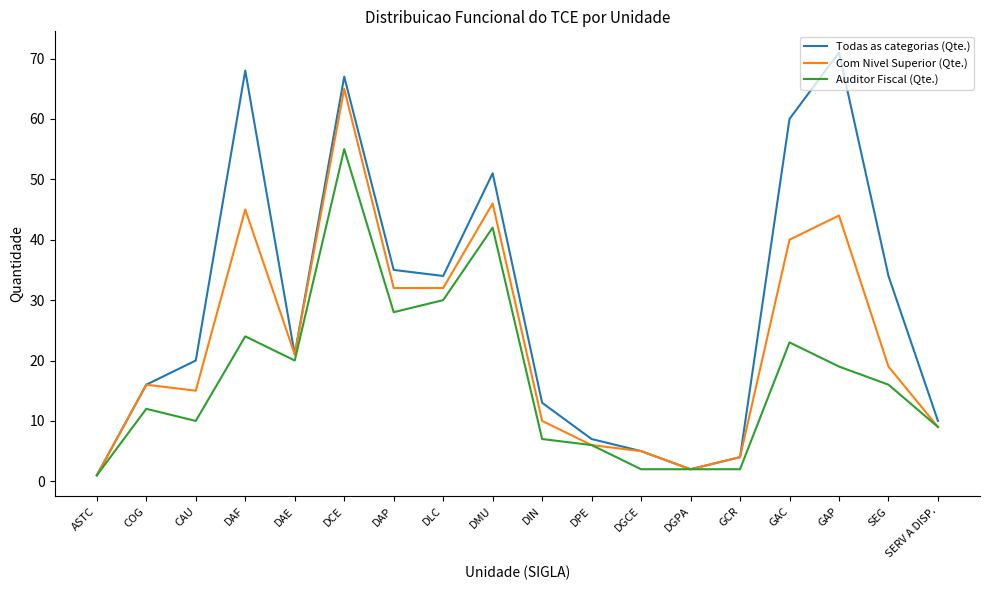

In Com Nivel Superior (Qte.), how many points are higher than both neighbors (excluding endpoints)?

5